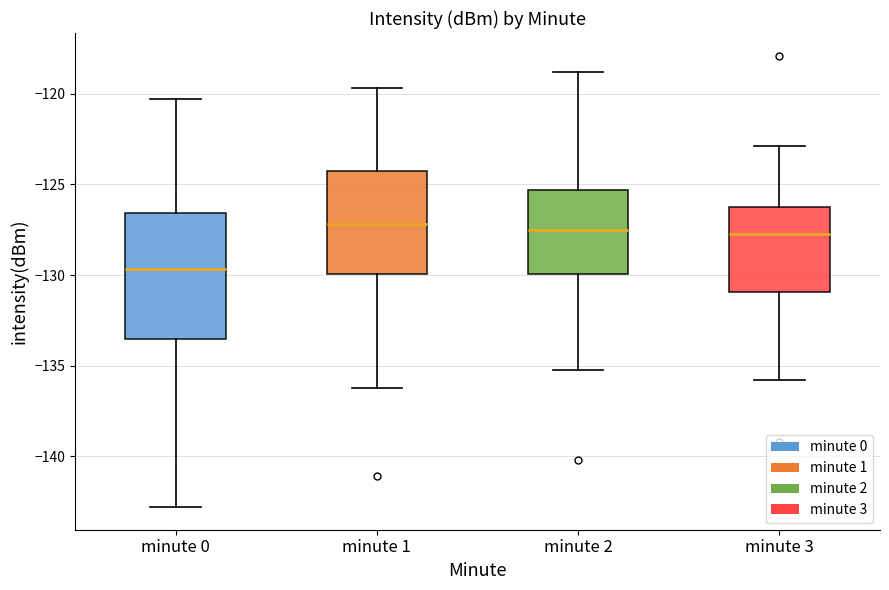

Where does the median line of the box for minute 2 sit on the y-axis? The values are not printed on the chart, so give them approximately, as read against the axis.

-127.5